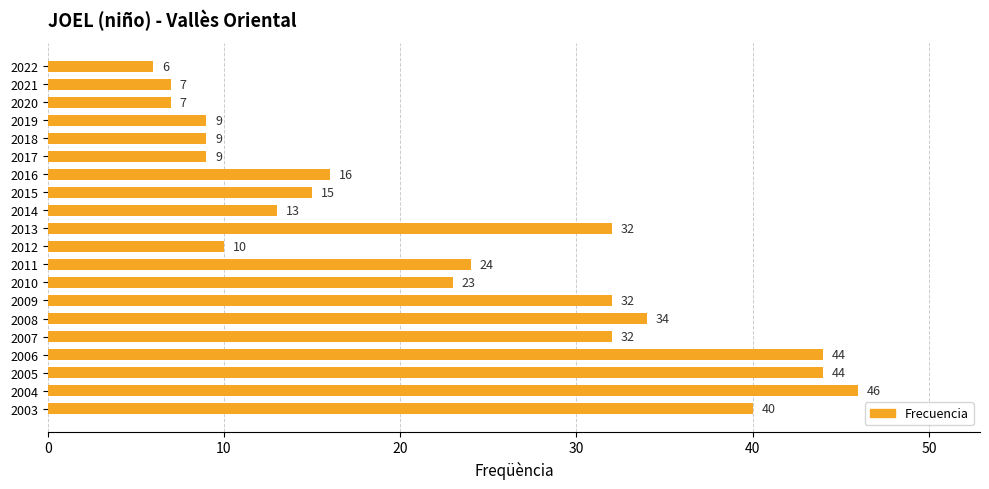

Read the value at 2008, to the nearest 5.

35